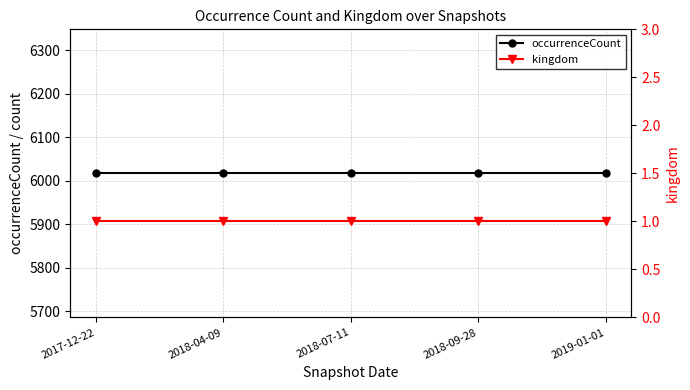

At which category is the sum across all series the highest?

2017-12-22